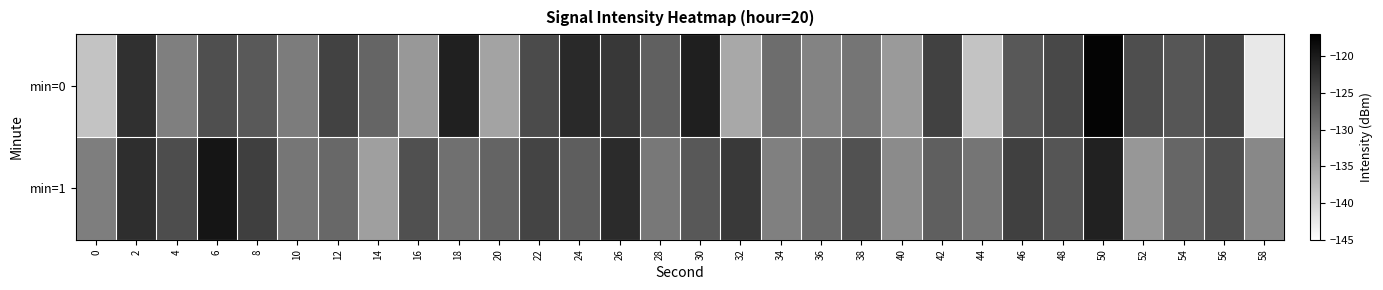

At which category is the sum across all series the highest?

50